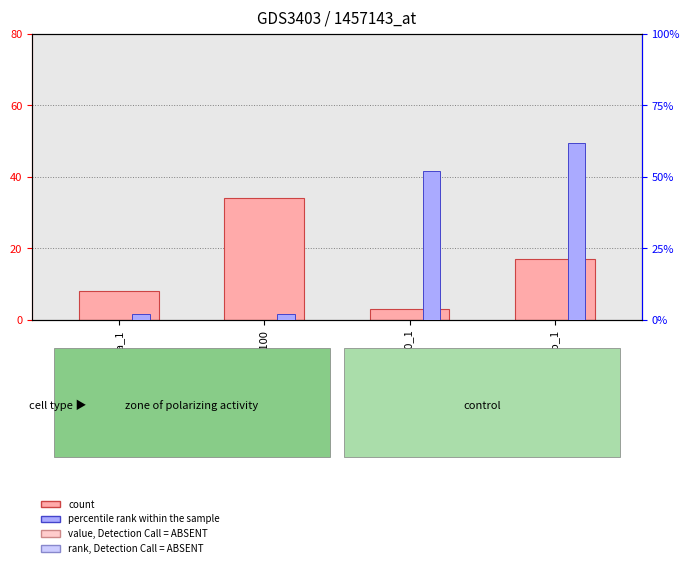

Rank the categories by value from lowest to highest.

Odkop_20_1, Dla_1, Zásyp_1, Jámy_100